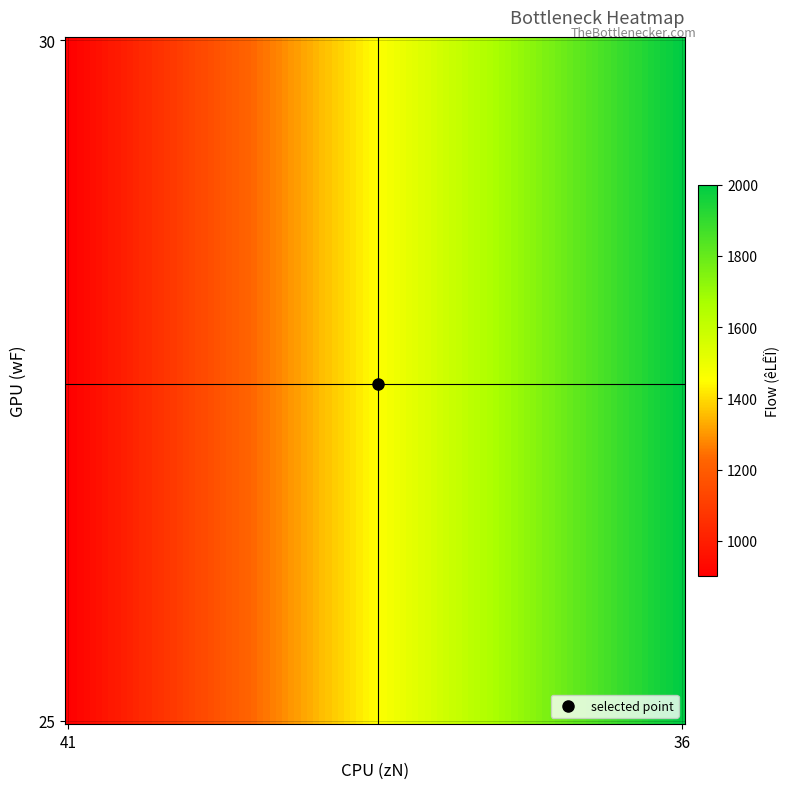

How many data points does each series have?

2